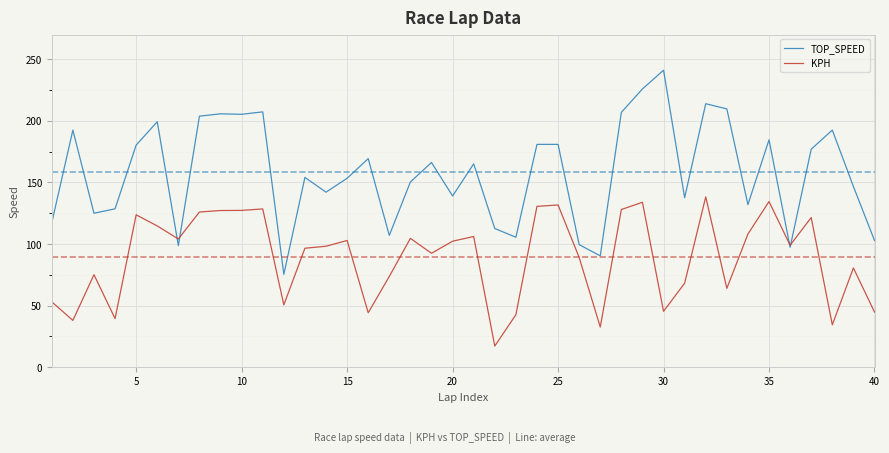

How many series are shown in this chart?

2